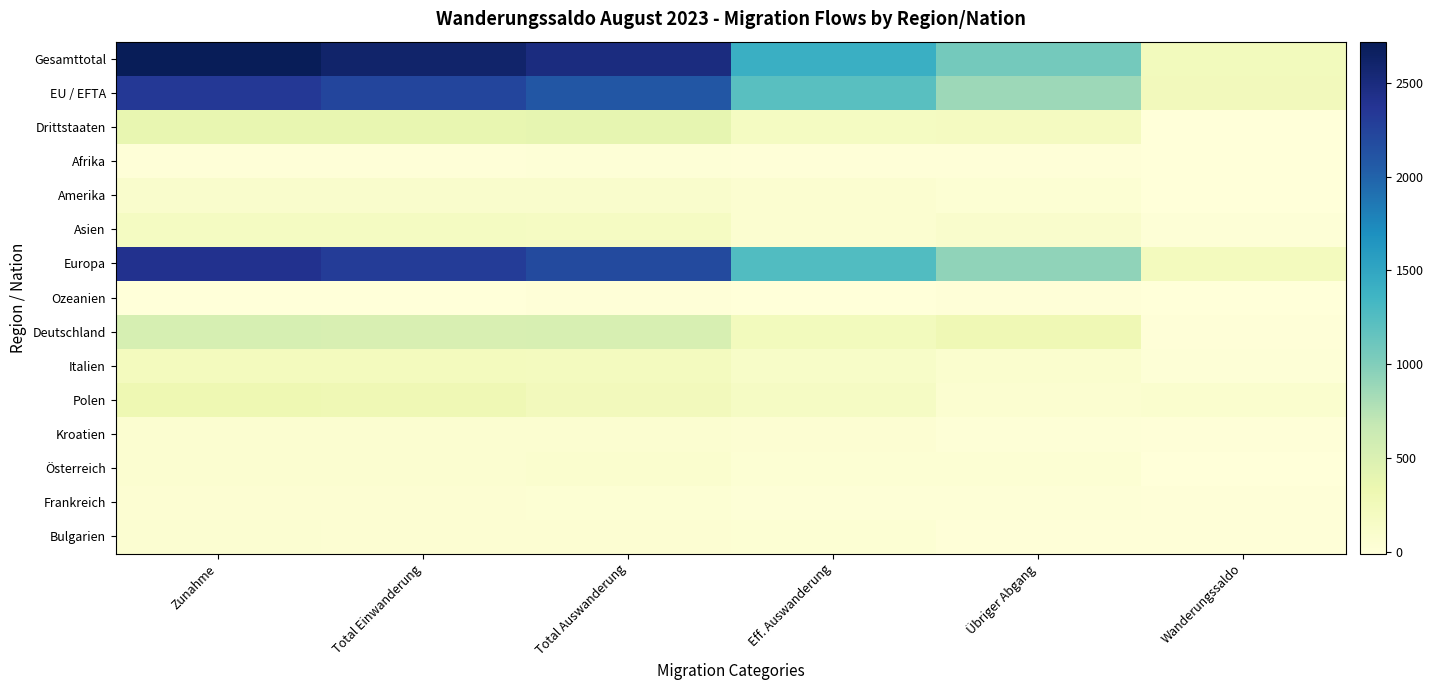

Which series changed the most between Total Einwanderung and Übriger Abgang?

Gesamttotal